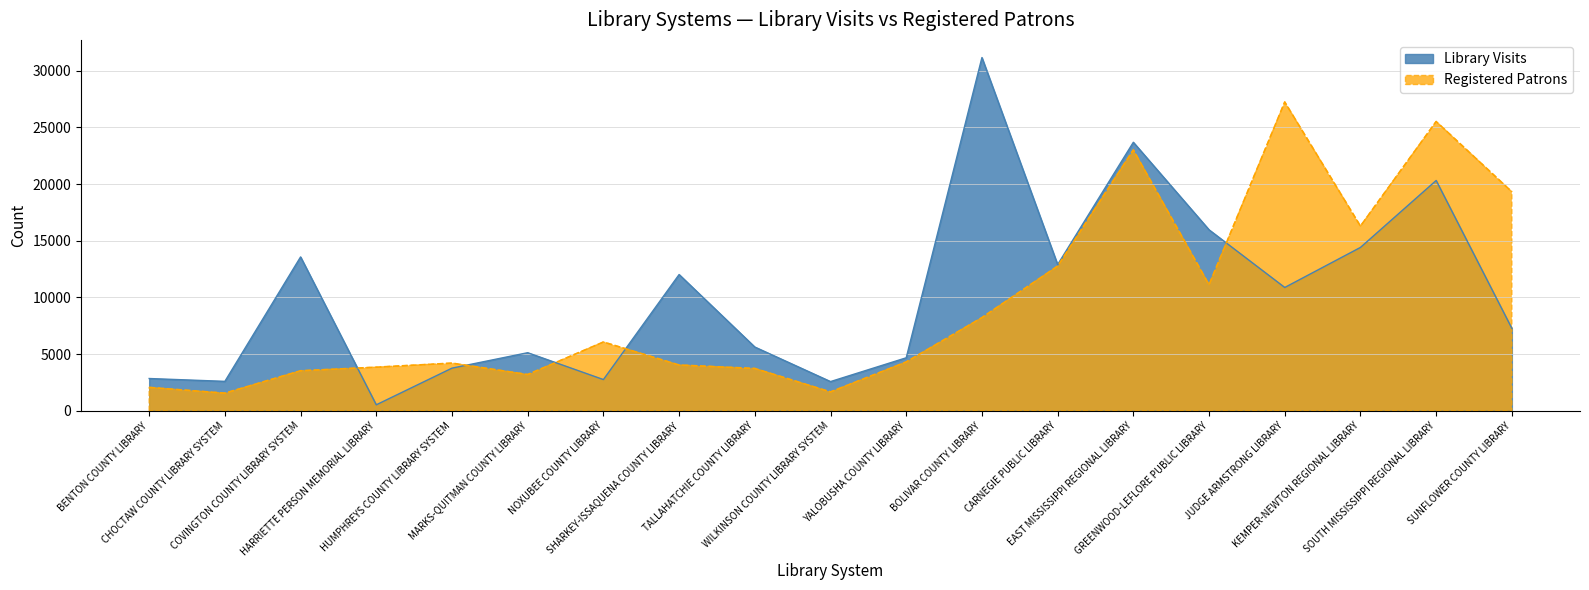

What is the label of the 17th point from the right?

COVINGTON COUNTY LIBRARY SYSTEM